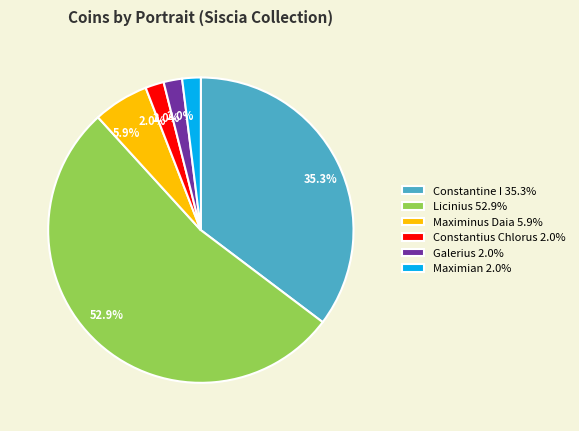

Do Constantine I and Maximian together represent more than half of the pie?

No